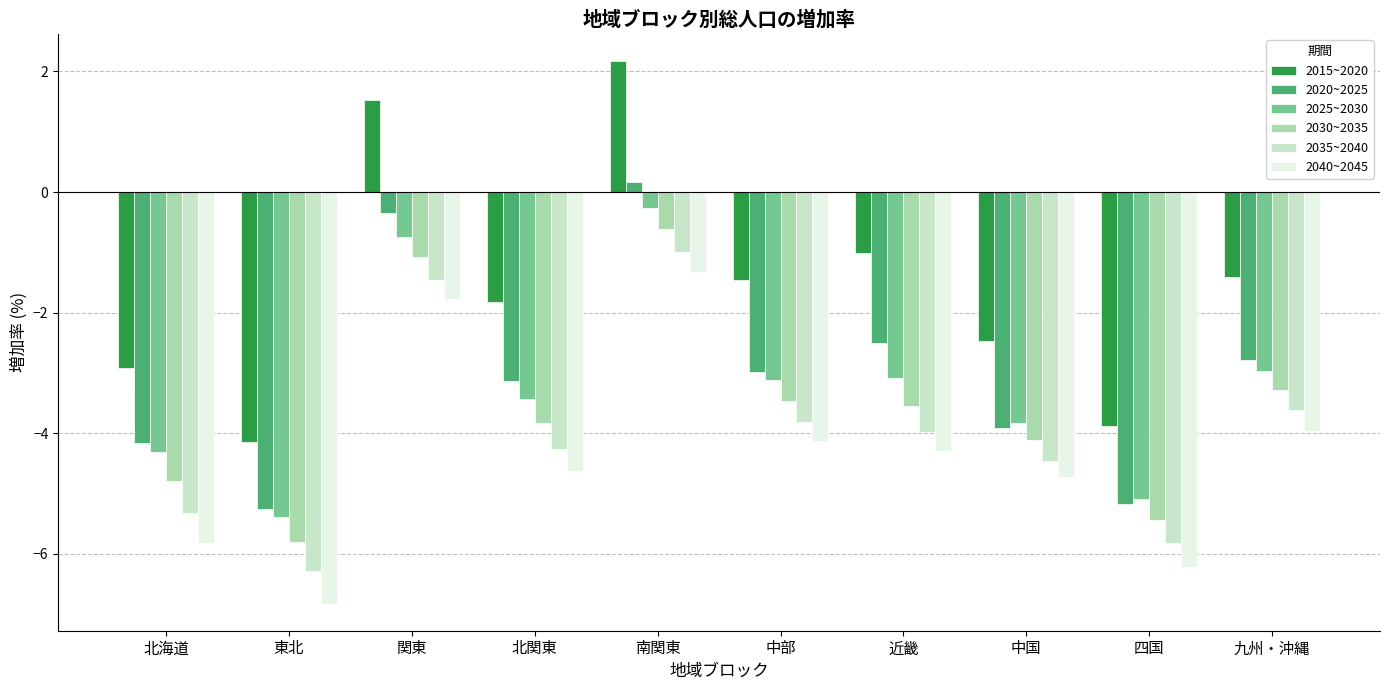

Which series has the largest total across all categories?

2015~2020